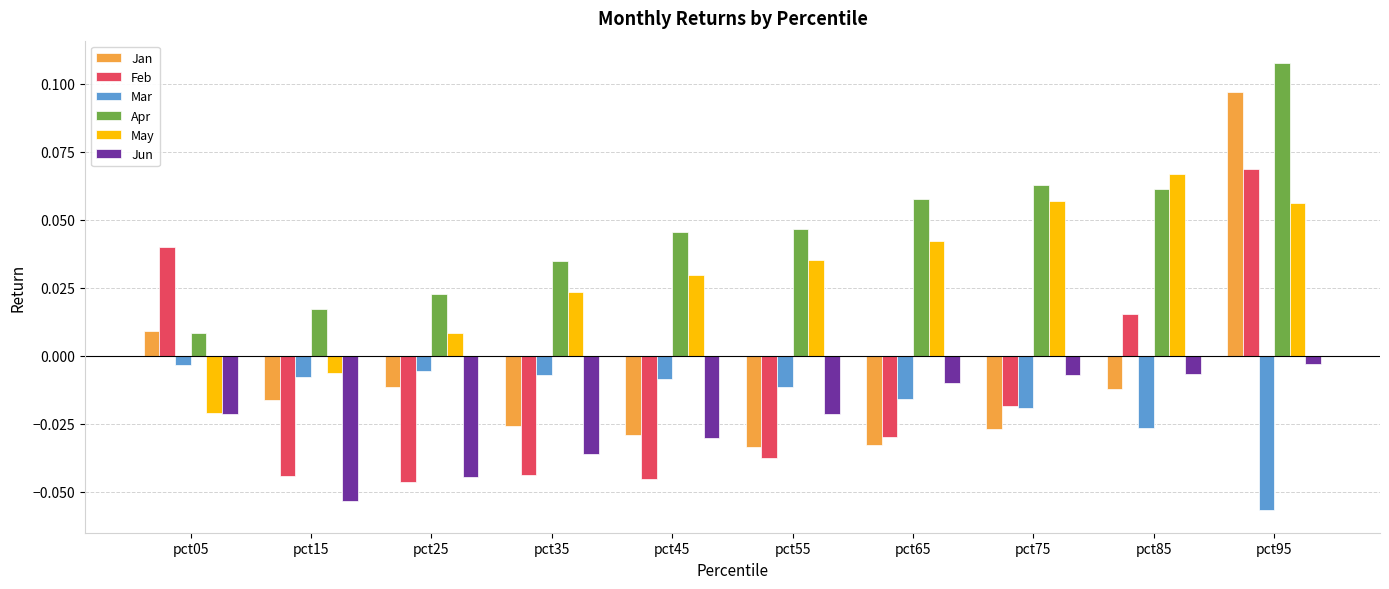

At how many categories does at least one series exceed 0?

10